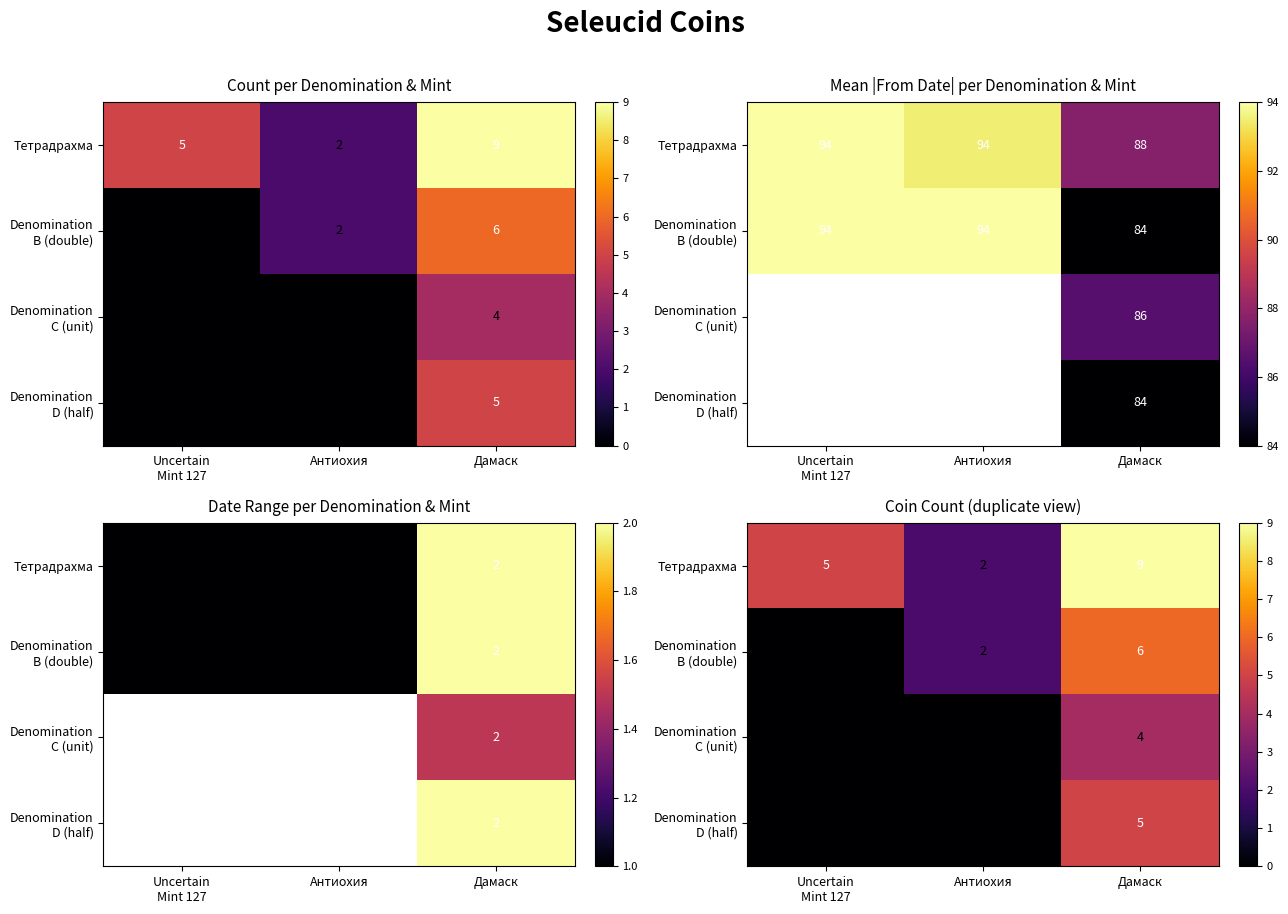

Which category has the lowest value across all series?

Uncertain
Mint 127